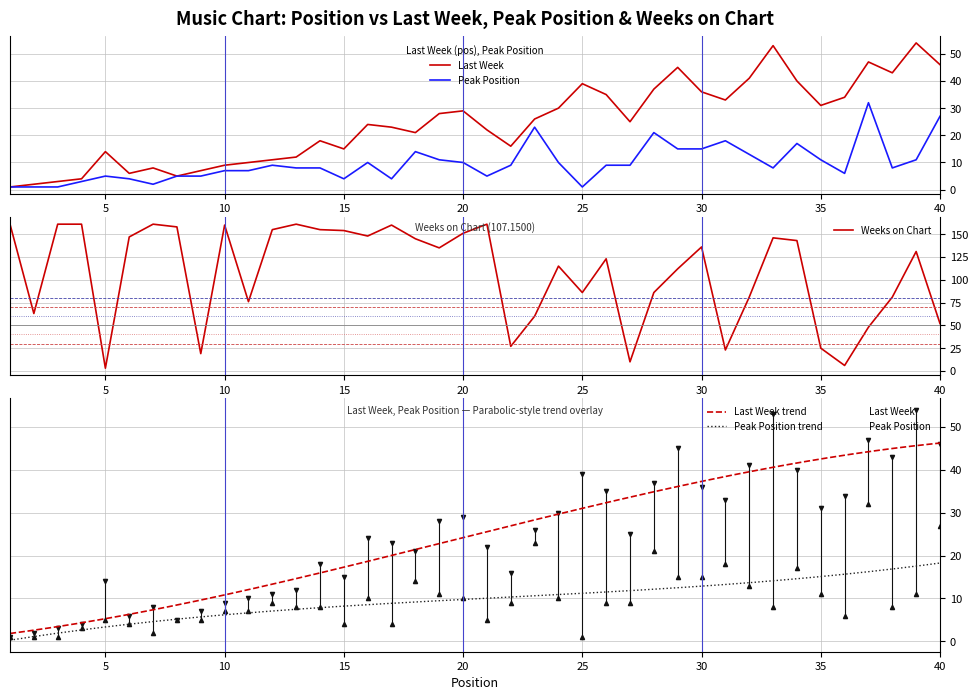

What is the total value across all series at 29?

172